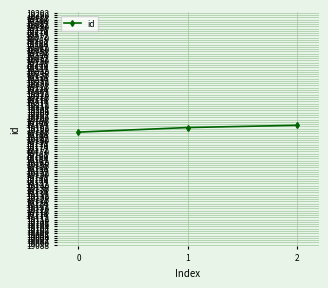

At which category does the chart reach its minimum across all series?

0